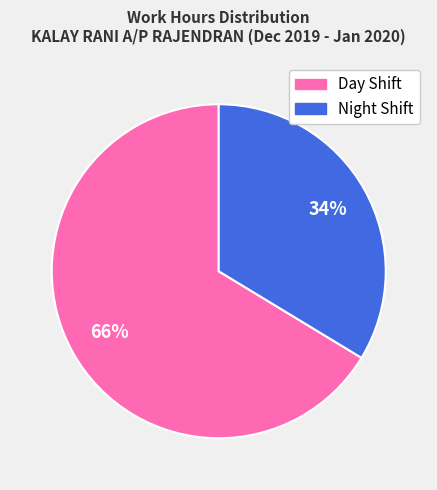

Is there any slice that represents more than half of the pie?

Yes